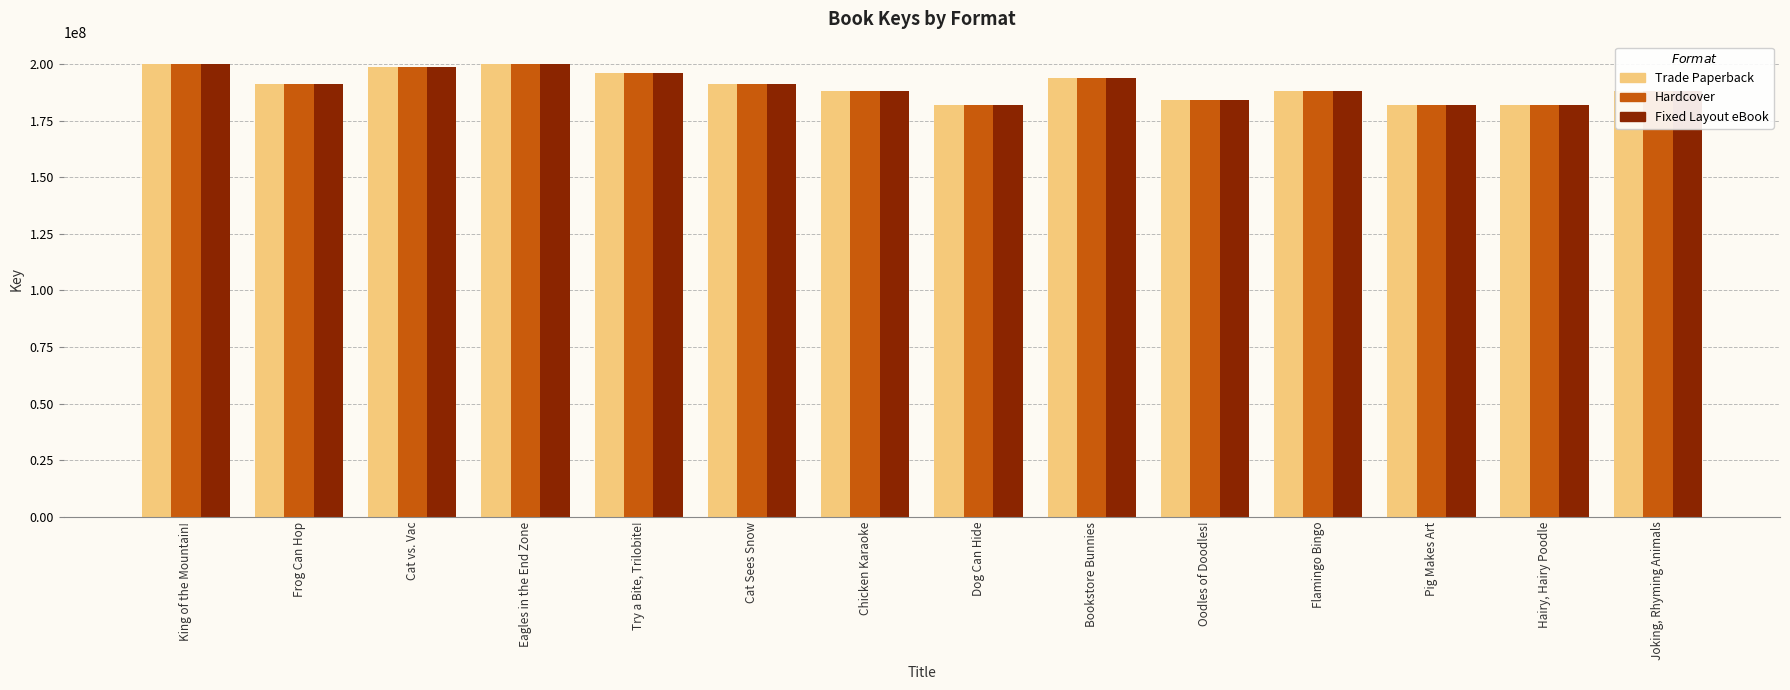

Rank the categories by Trade Paperback value from highest to lowest.

King of the Mountain!, Eagles in the End Zone, Cat vs. Vac, Try a Bite, Trilobite!, Bookstore Bunnies, Frog Can Hop, Cat Sees Snow, Joking, Rhyming Animals, Chicken Karaoke, Flamingo Bingo, Oodles of Doodles!, Hairy, Hairy Poodle, Dog Can Hide, Pig Makes Art